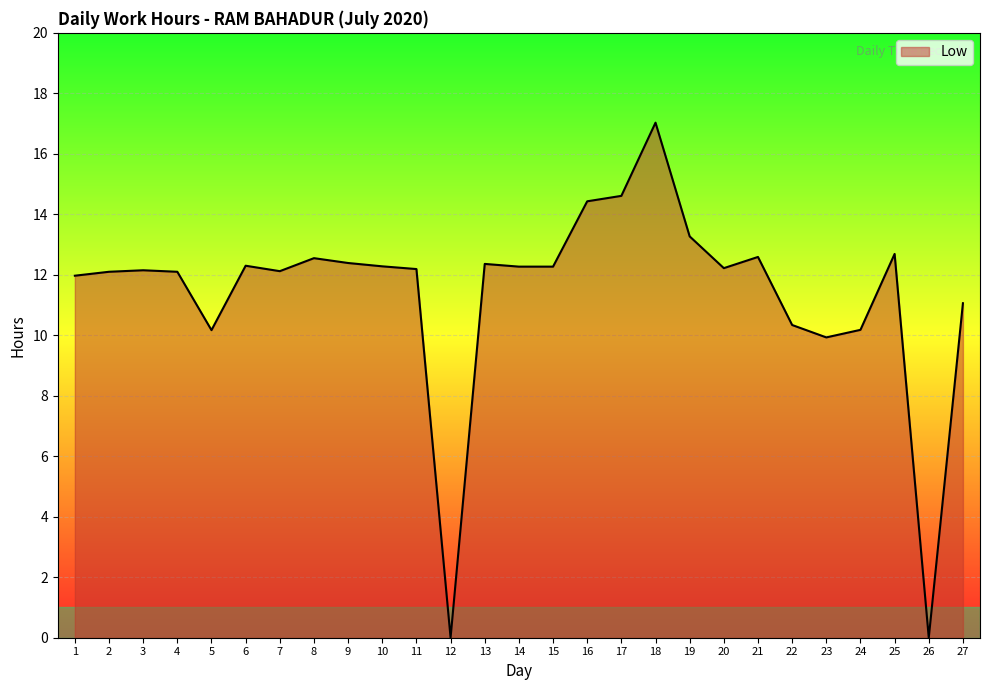

Which label corresponds to the largest value in the chart?

18